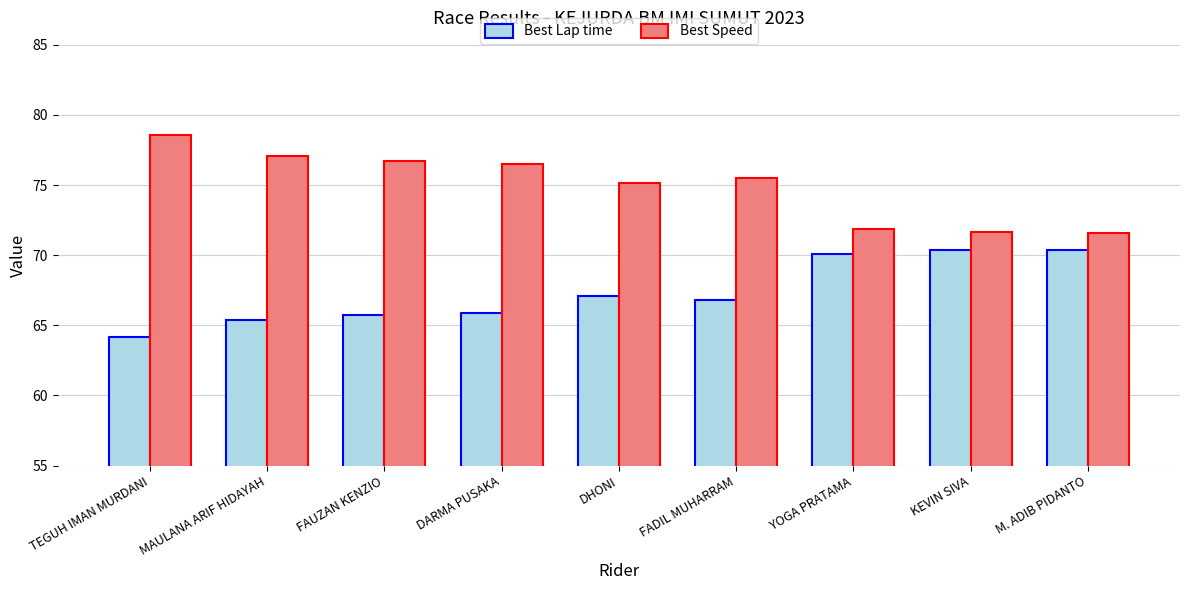

The Best Lap time series shows 67.1 at DHONI. True or false?

True